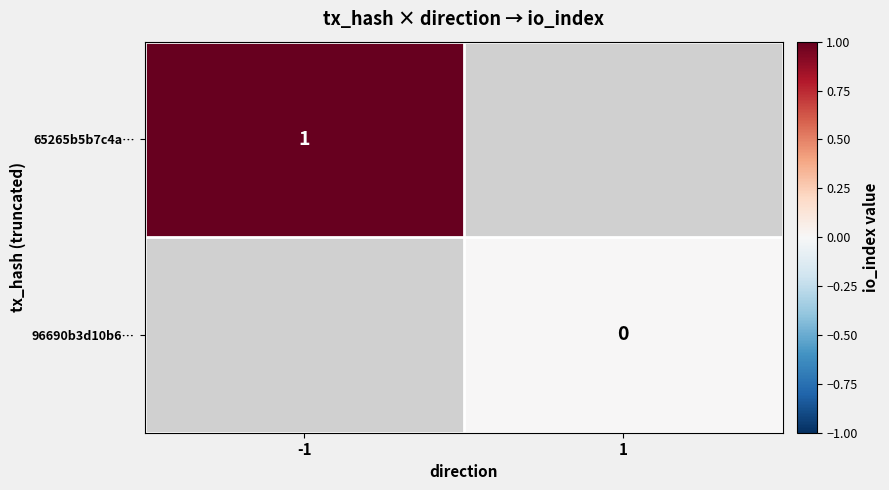

Is it true that 65265b5b7c4a… equals 1 at -1?

True